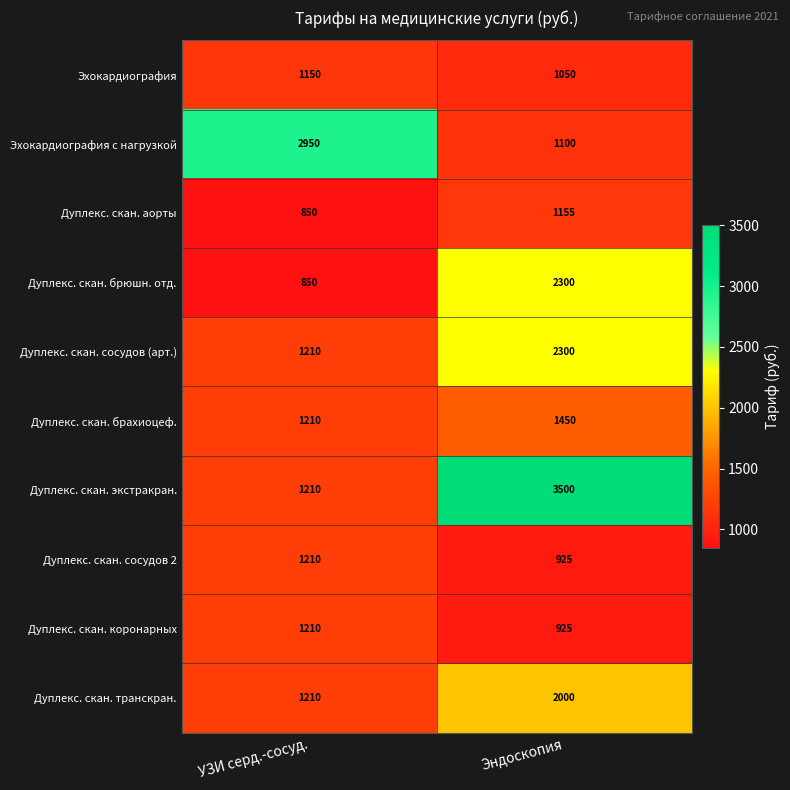

What is the difference between the Дуплекс. скан. сосудов 2 values at Эндоскопия and УЗИ серд.-сосуд.?

285